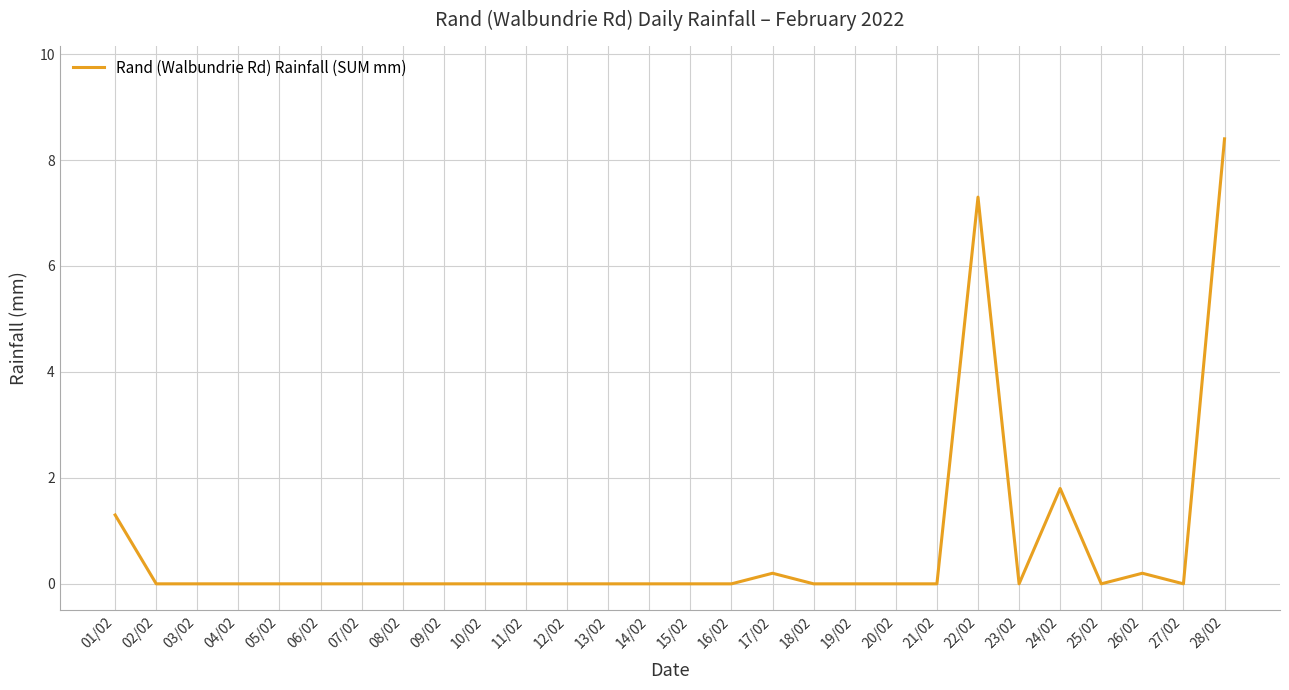

Where is the data nearest to the value 4?

24/02